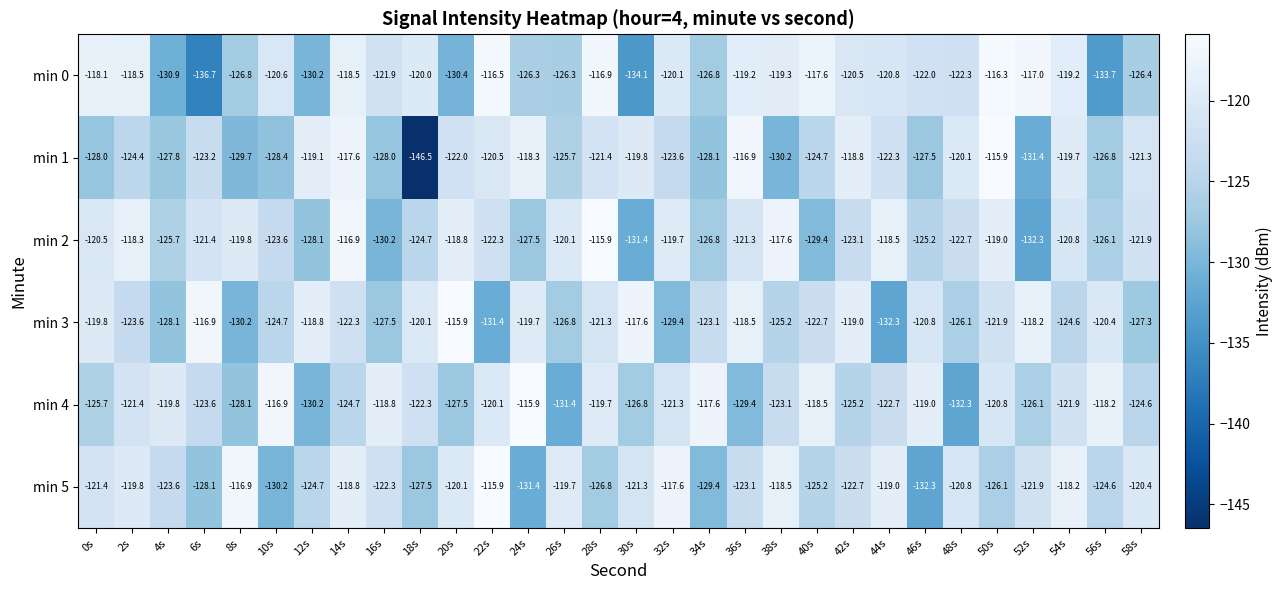

What is the difference between the maximum and minimum values in the min 0 series?

20.4